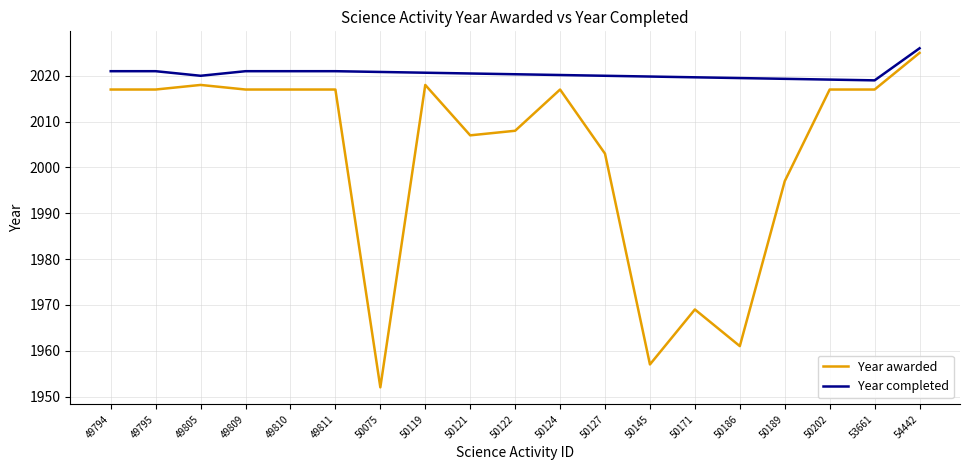

Reading right to left, transcribe all the data shown in this chart.

2025	2017	2017	1997	1961	1969	1957	2003	2017	2008	2007	2018	1952	2017	2017	2017	2018	2017	2017